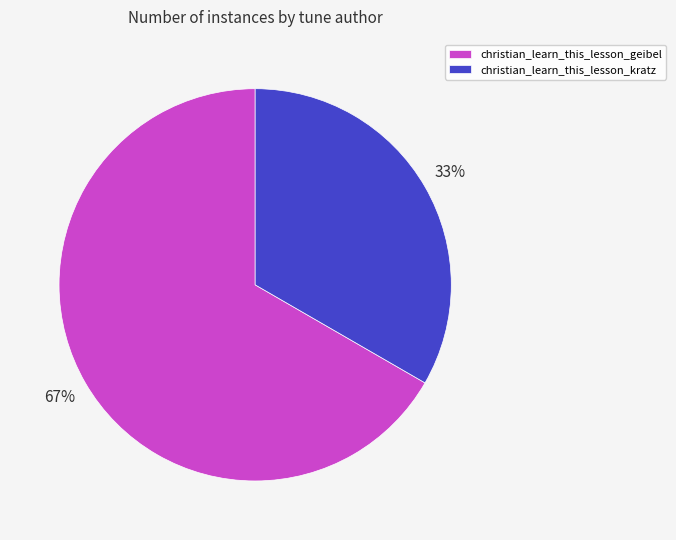

To the nearest percent, what percentage of the pie is christian_learn_this_lesson_kratz?

33%